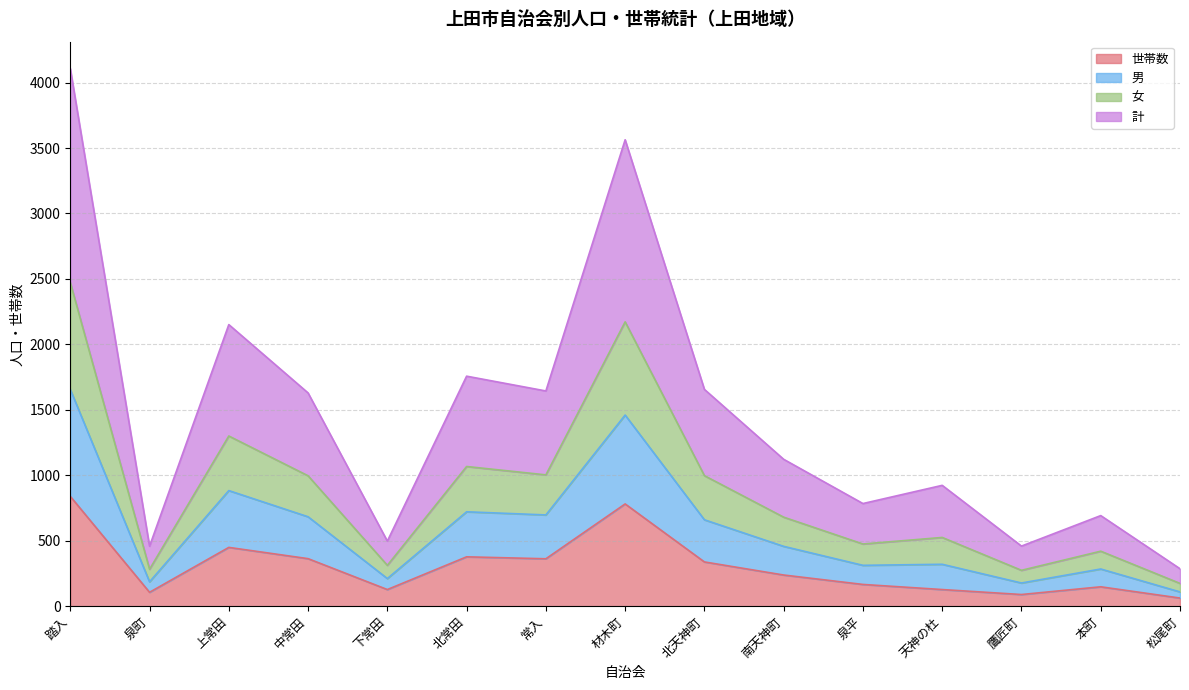

What is the highest value of the 計 series?

1656